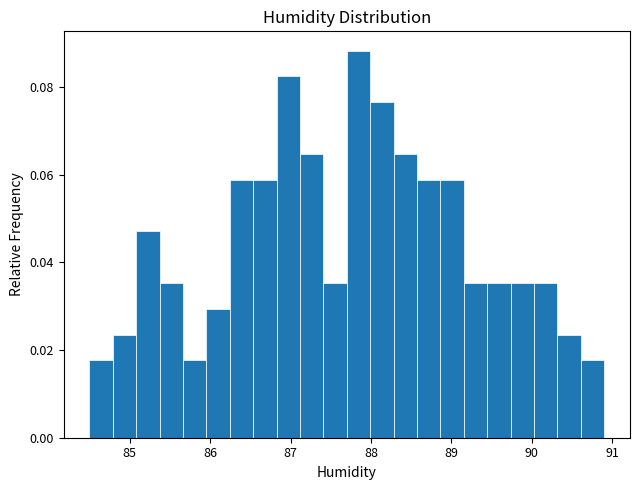

Around what value on the x-axis is the tallest bar? Give the approximate position of its centre, as read against the axis.

87.8